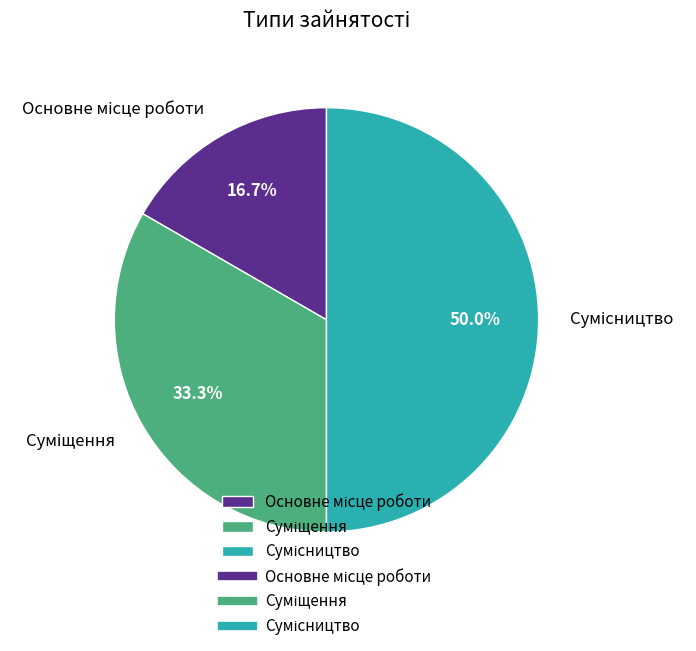

How many slices are in this pie chart?

3